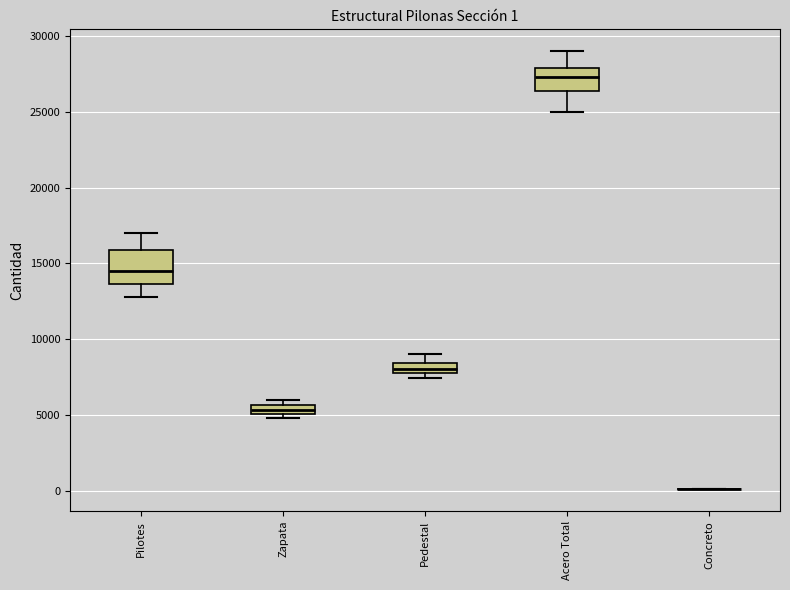

Which box is the tallest, from its lower edge to its upper edge?

Pilotes